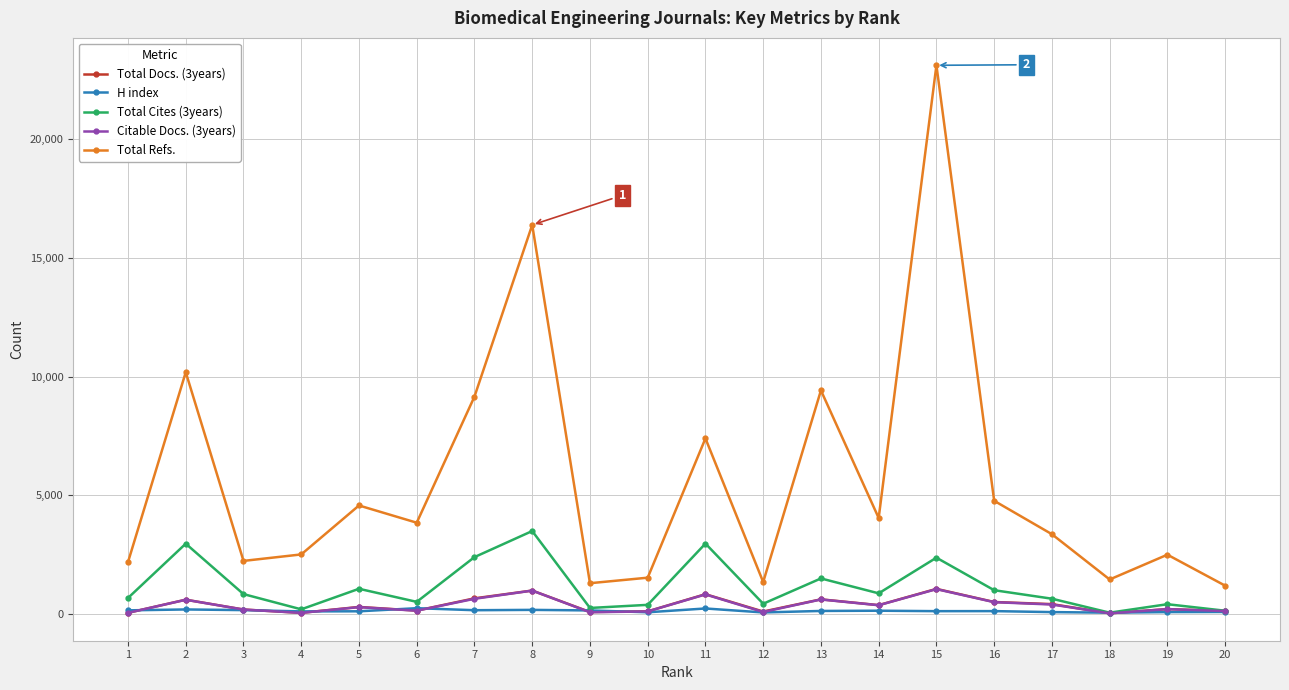

At which category does the chart reach its peak across all series?

15